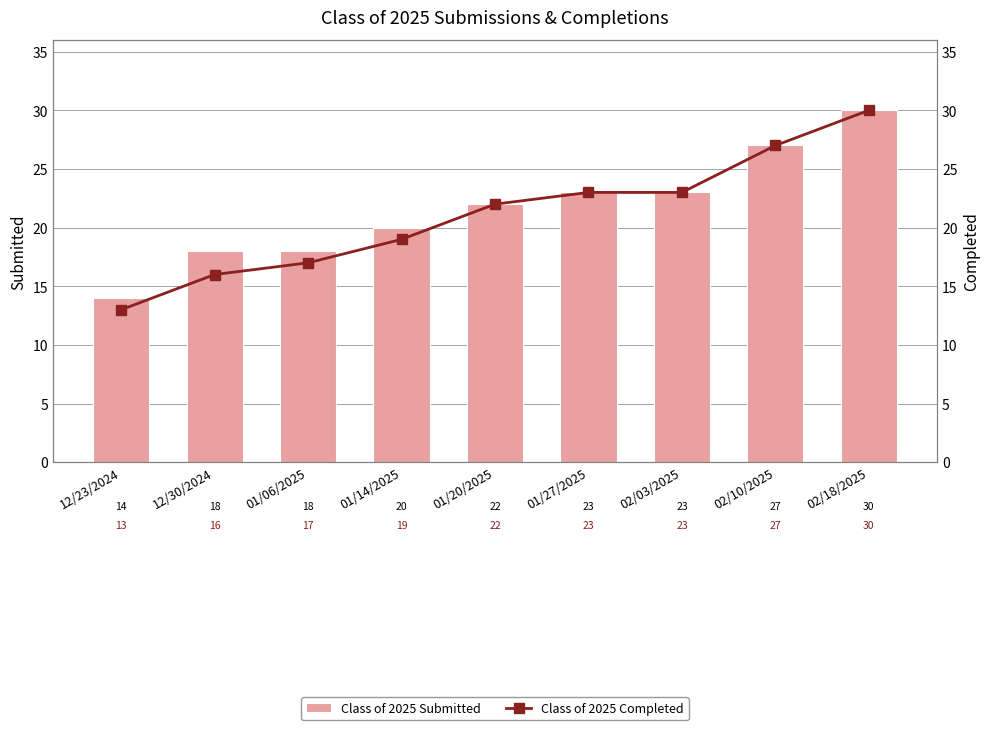

True or false: Class of 2025 Submitted has a value of 30 at 12/30/2024.

False